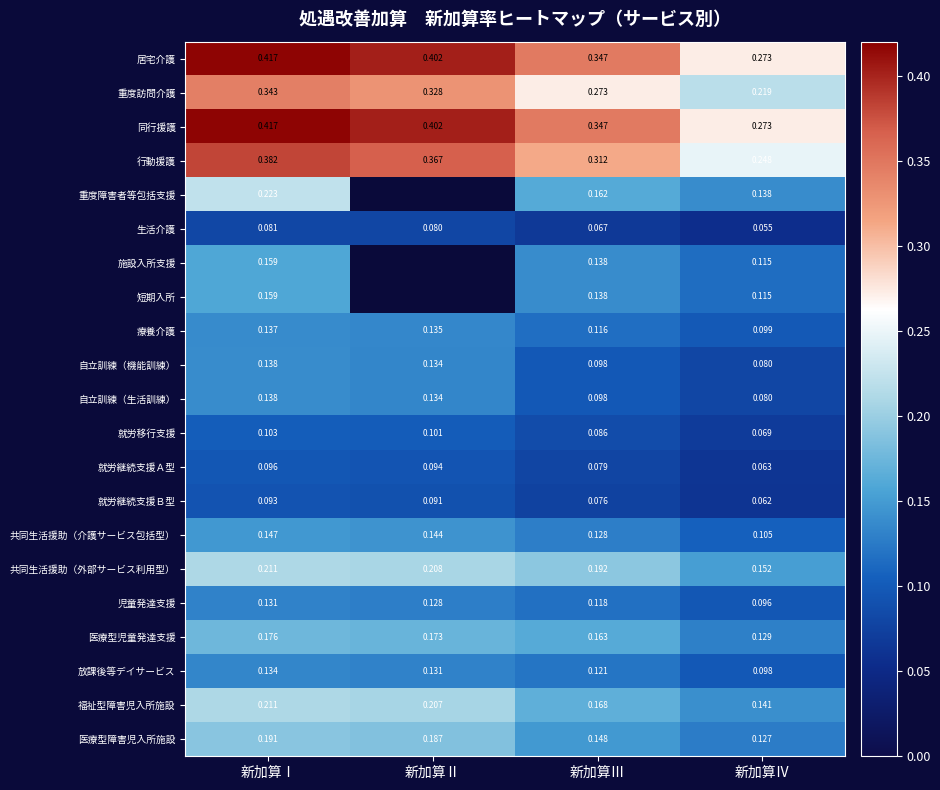

At which label is 医療型児童発達支援 closest to 0?

新加算Ⅳ